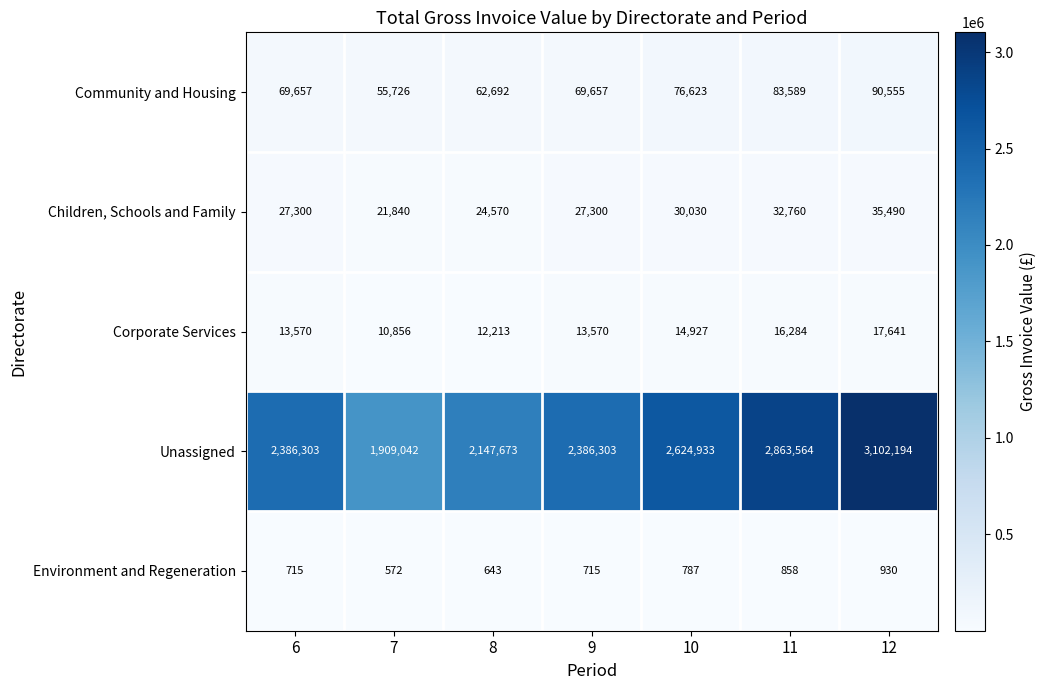

Rank the series by their maximum value, from highest to lowest.

Unassigned, Community and Housing, Children, Schools and Family, Corporate Services, Environment and Regeneration